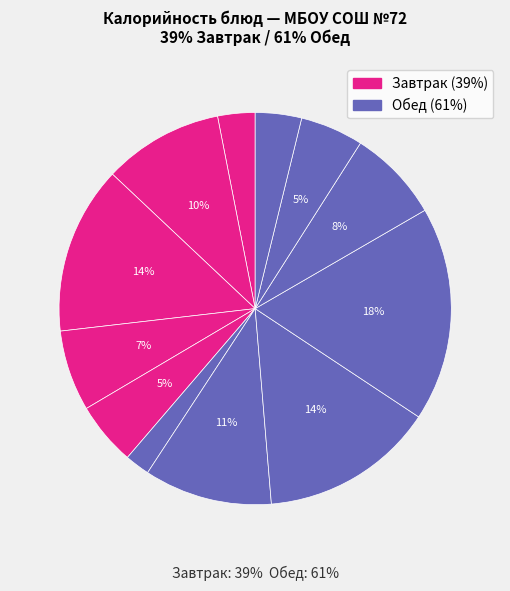

Does Хлеб пшенично-ржаной represent more than half of the total?

No